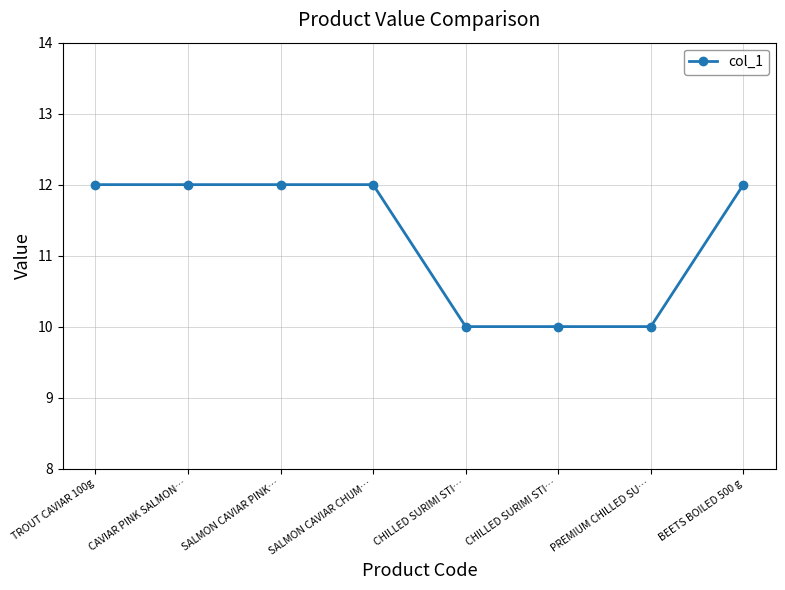

What is the change in value from TROUT CAVIAR 100g to PREMIUM CHILLED SU…?

-2